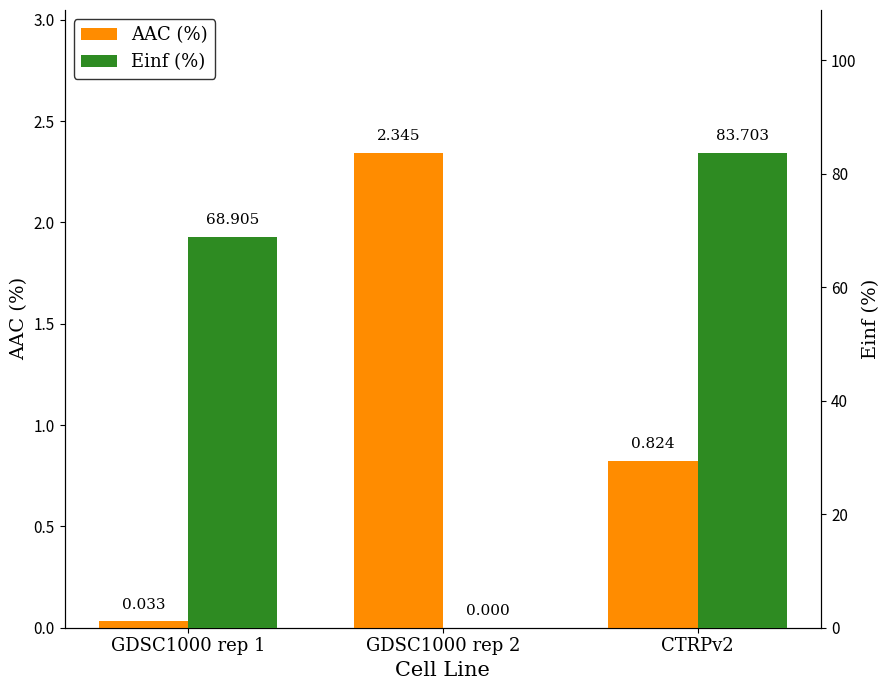

How many bars are there in total?

6